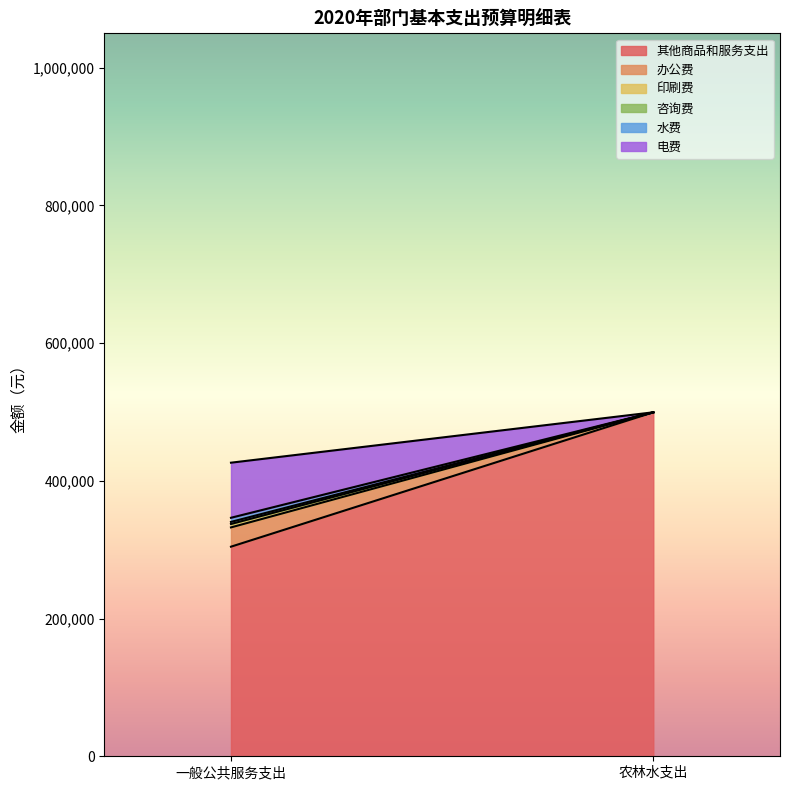

Count the number of data series in this chart.

6